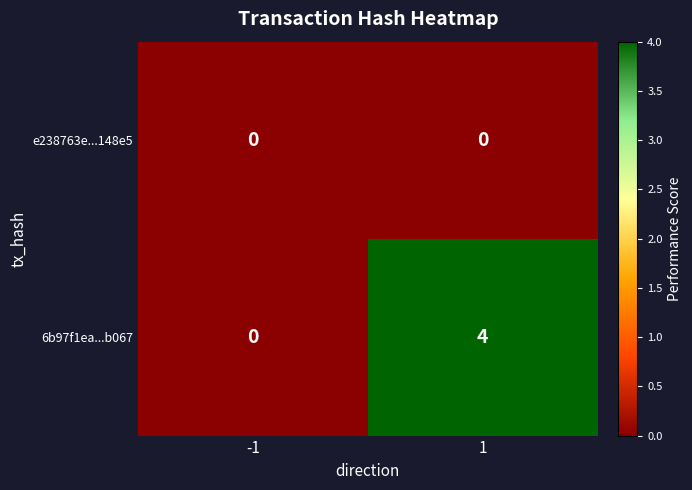

Count the number of categories in the chart.

2